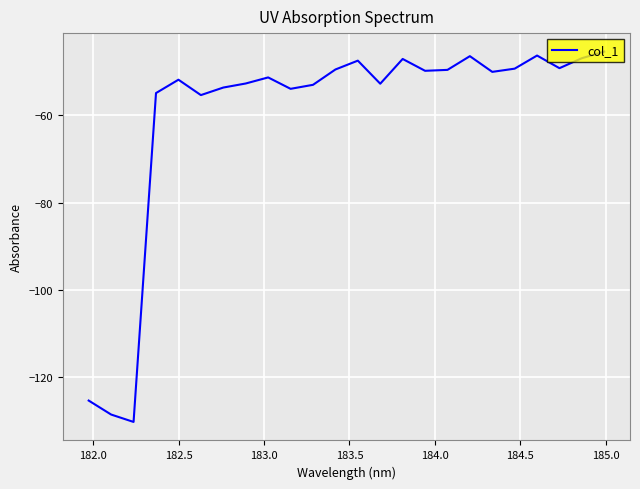

What is the maximum value shown in the chart?

-45.4